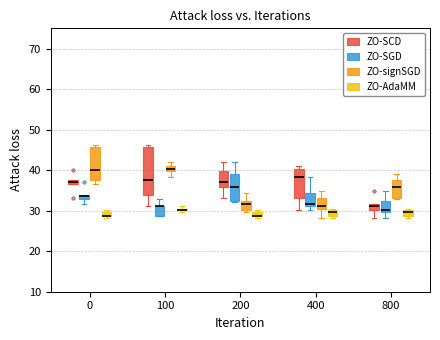

Where is the lower edge of the box for 0 (ZO-signSGD) on the y-axis? The values are not printed on the chart, so give them approximately, as read against the axis.

38